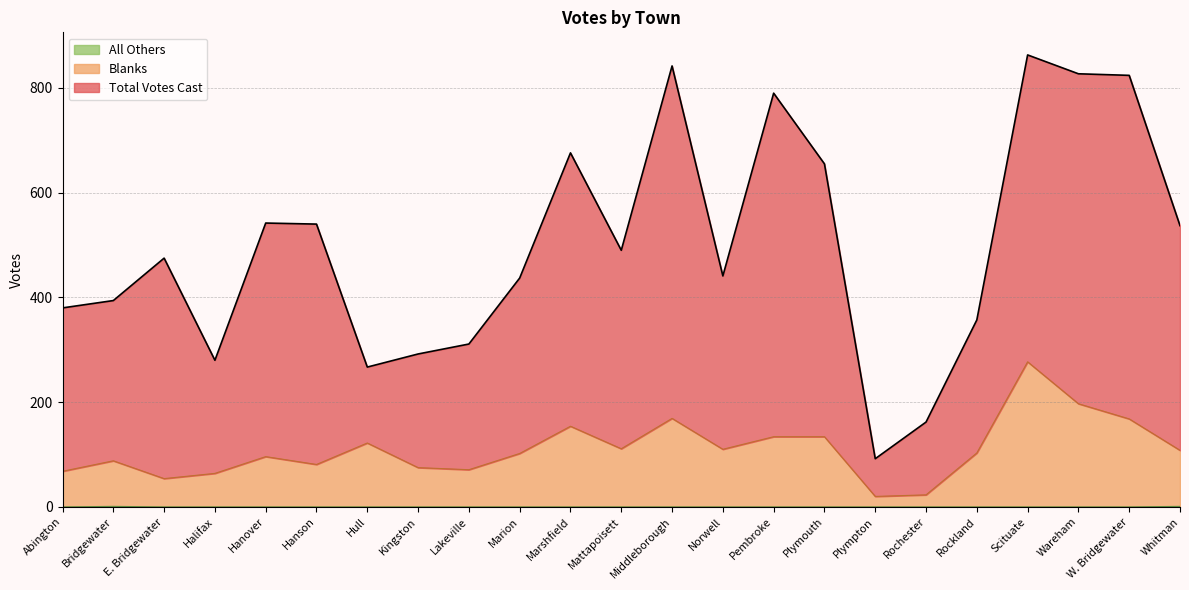

The All Others series shows 1 at W. Bridgewater. True or false?

False